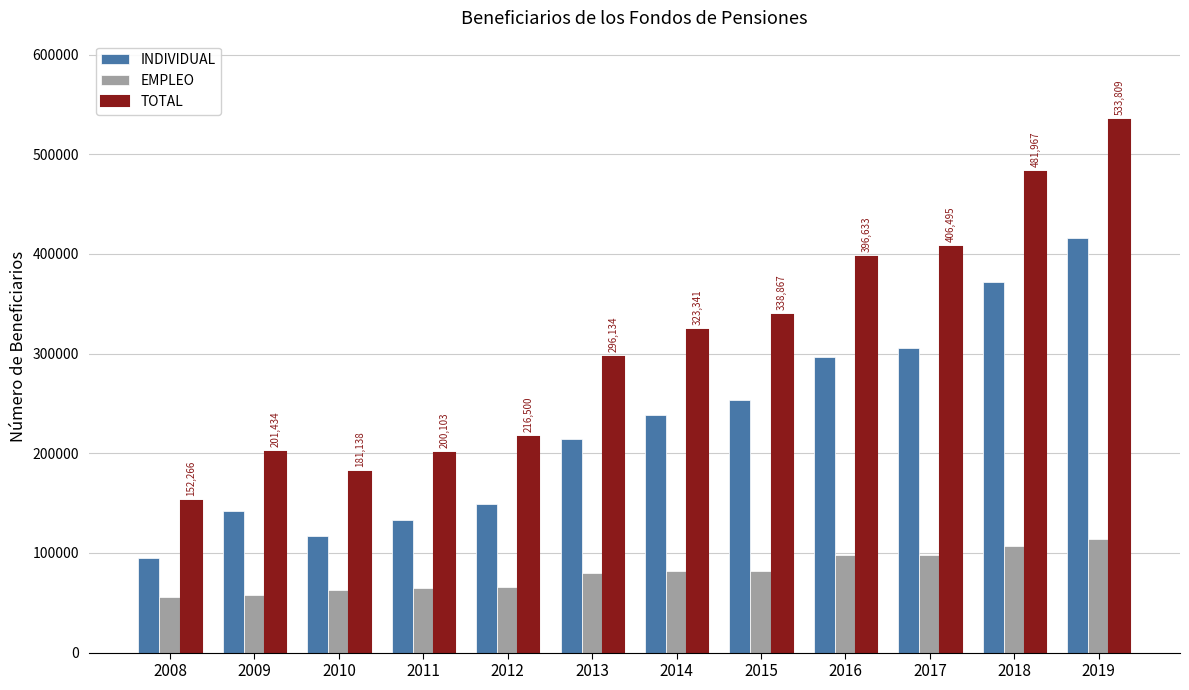

At which category is the sum across all series the highest?

2019